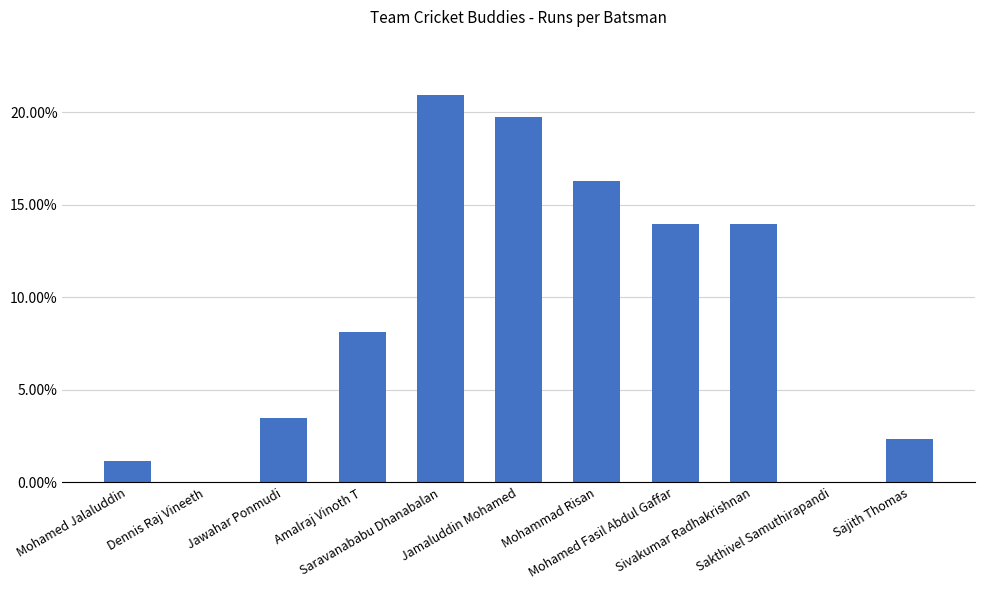

What is the average value?

9.1